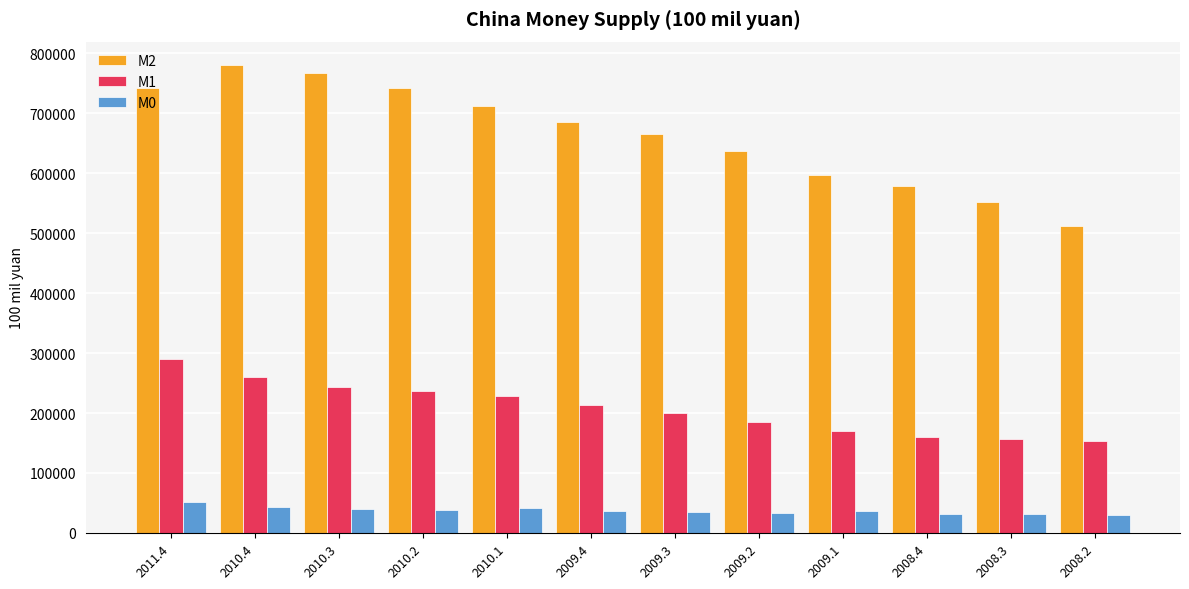

Which series has the largest total across all categories?

M2